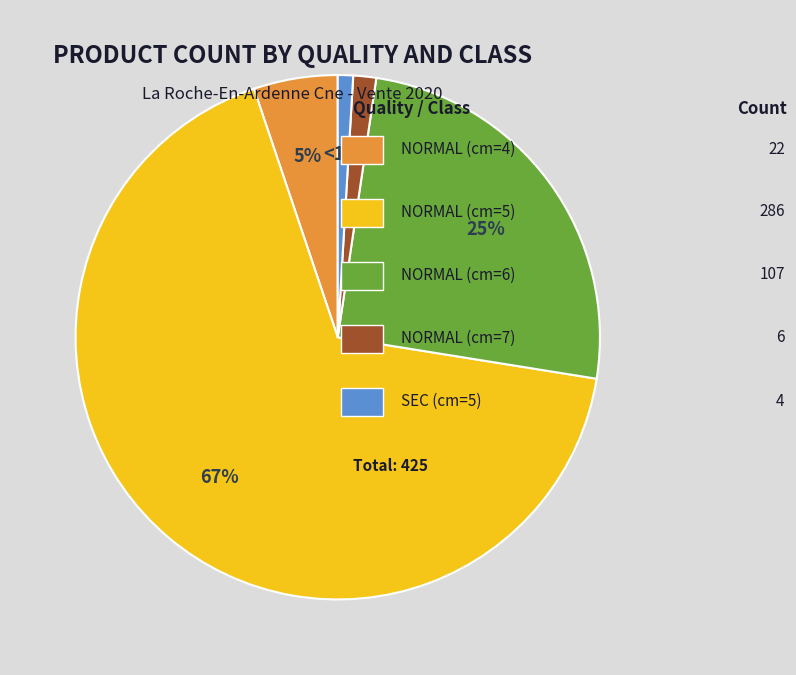

To the nearest percent, what is the average slice percentage?

20%